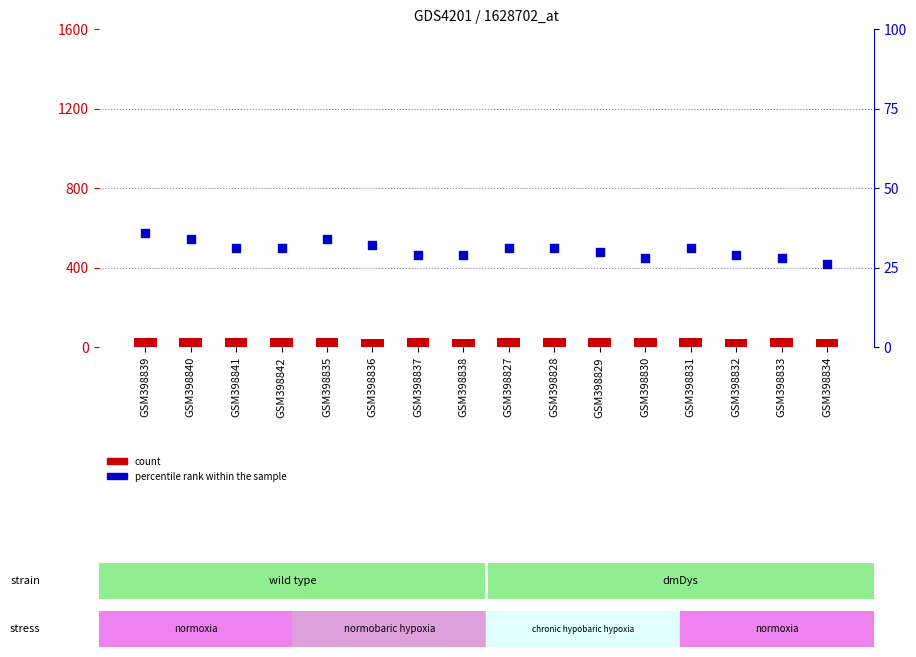

Which series has the widest spread of Y values?

percentile rank within the sample